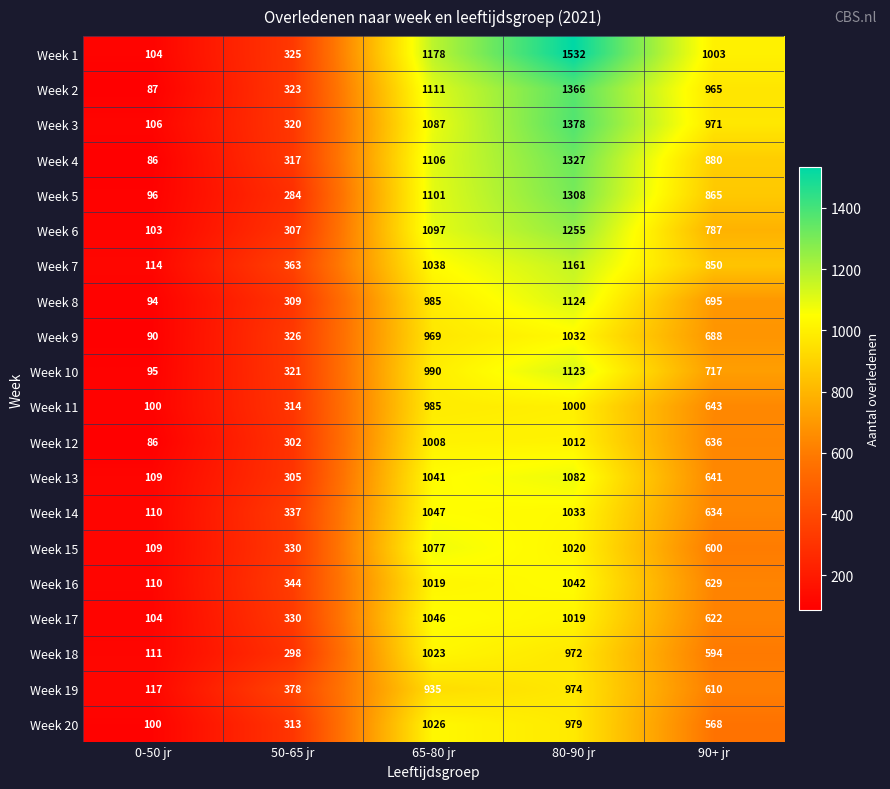

At how many categories does at least one series exceed 459?

3